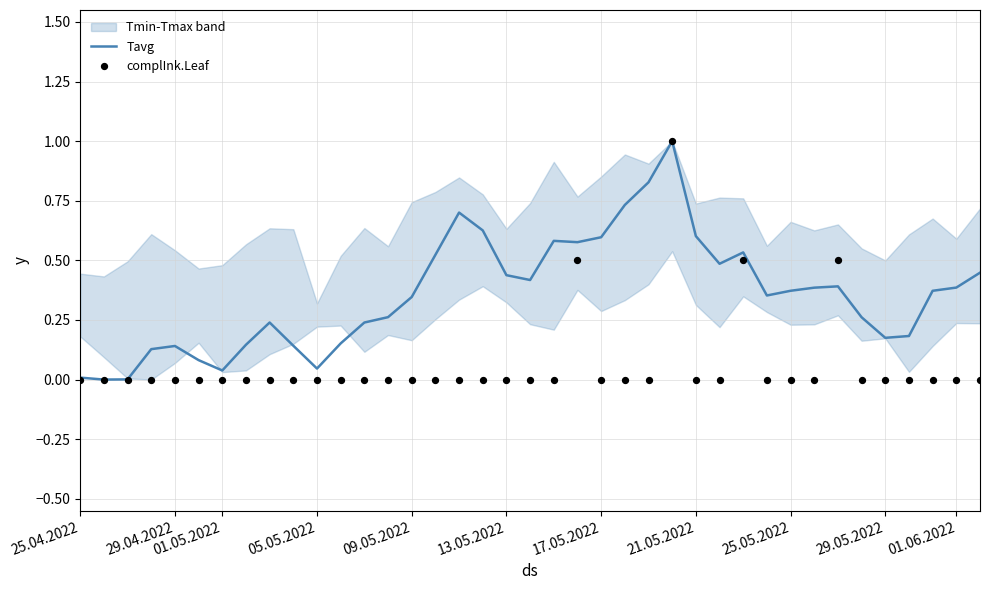

True or false: Tavg has a value of 0.2 at 01.06.2022.

False